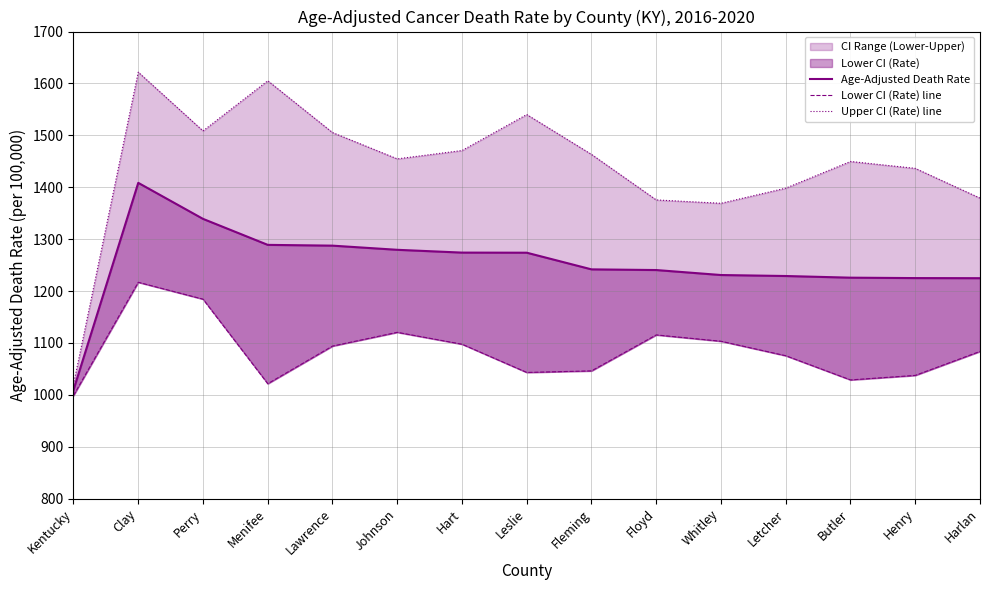

What is the value of the Upper CI (Rate) line point at the 14th from the left?

1436.4